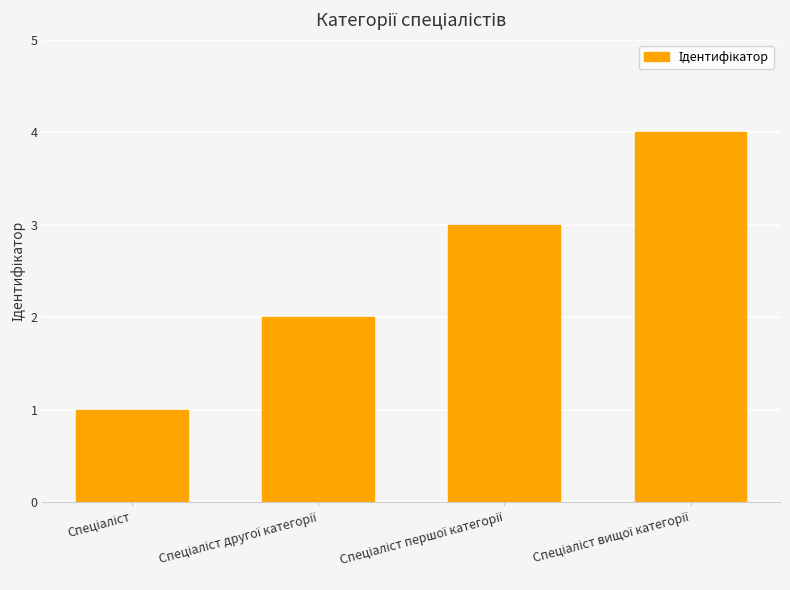

What is the greatest value displayed?

4